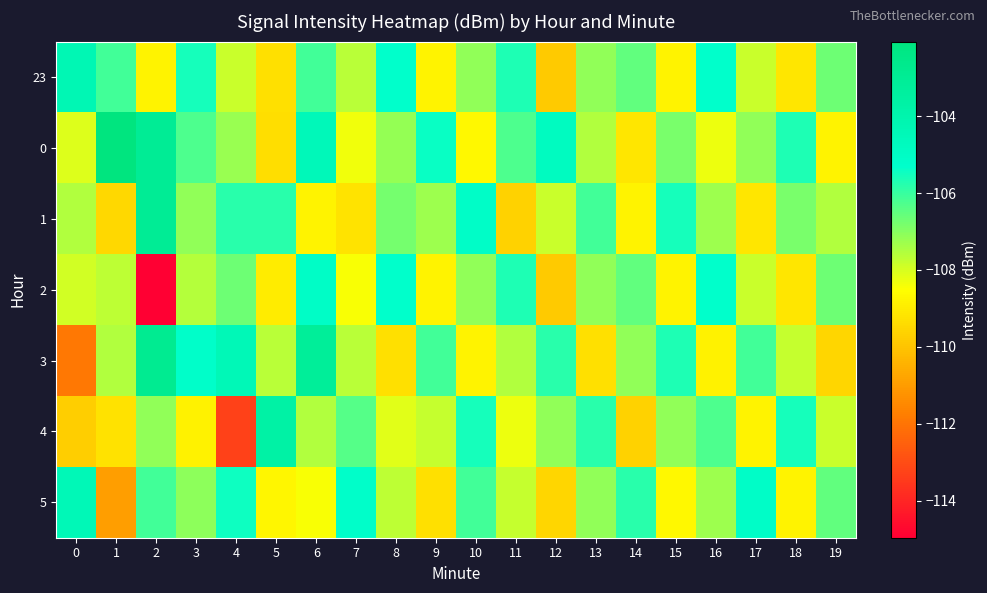

Between 6 and 7, which is larger?

6